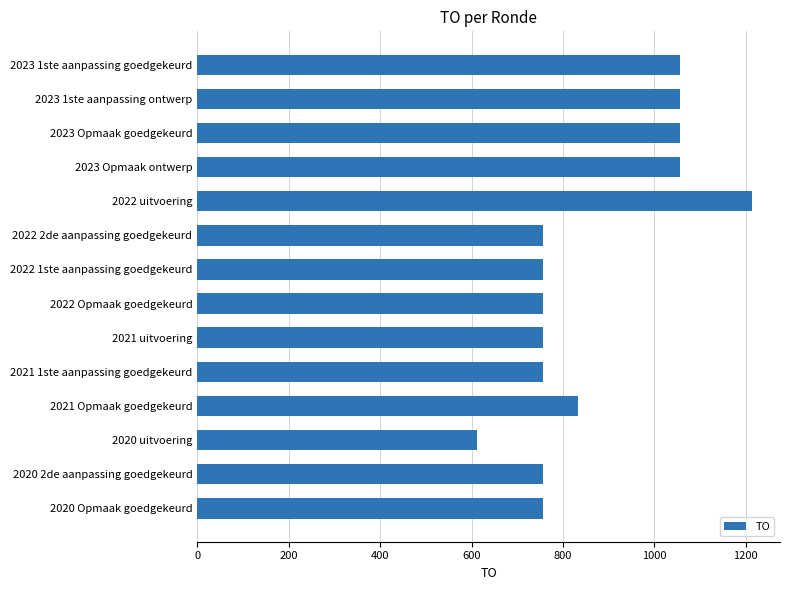

What is the difference between the maximum and second lowest values?

458